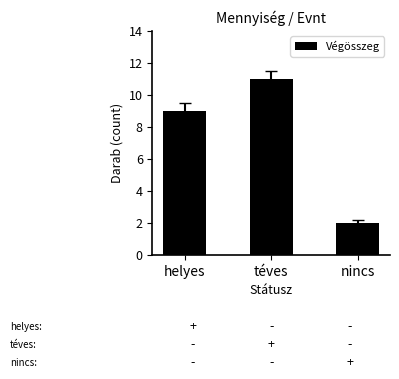

Where is the data nearest to the value 6?

helyes